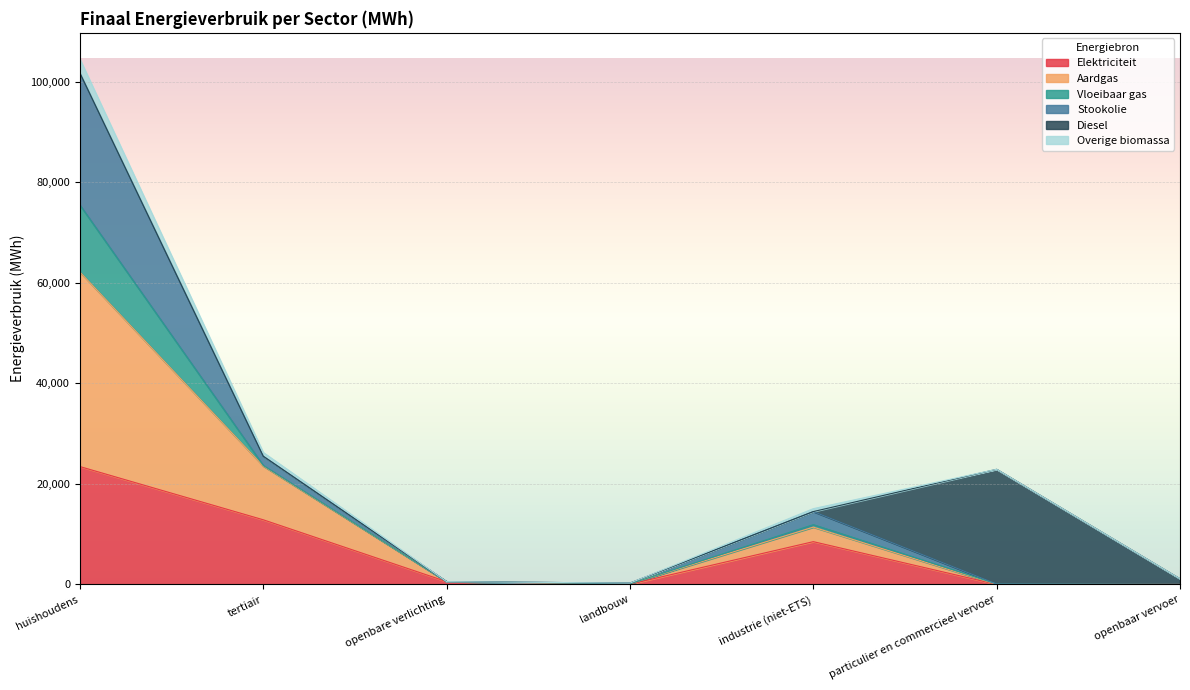

What position from the right is tertiair?

6